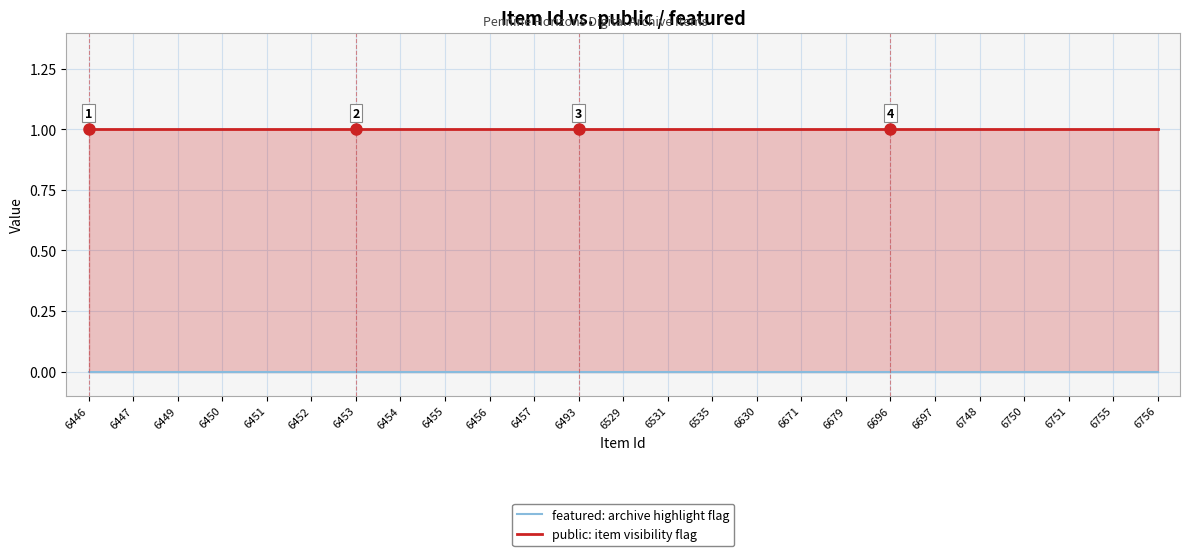

Which category has the highest value in the public: item visibility flag series?

6446